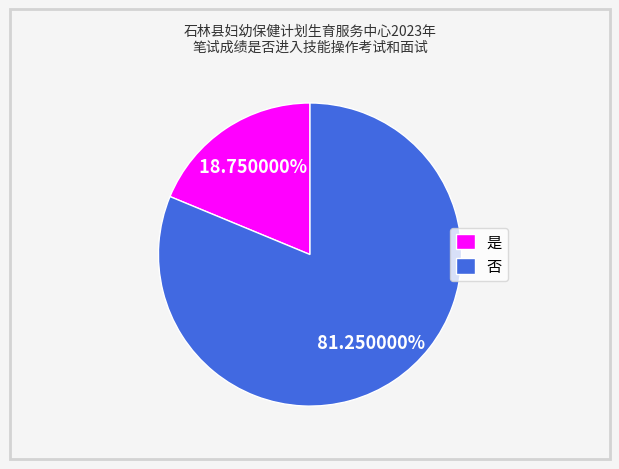

How many slices are in this pie chart?

2